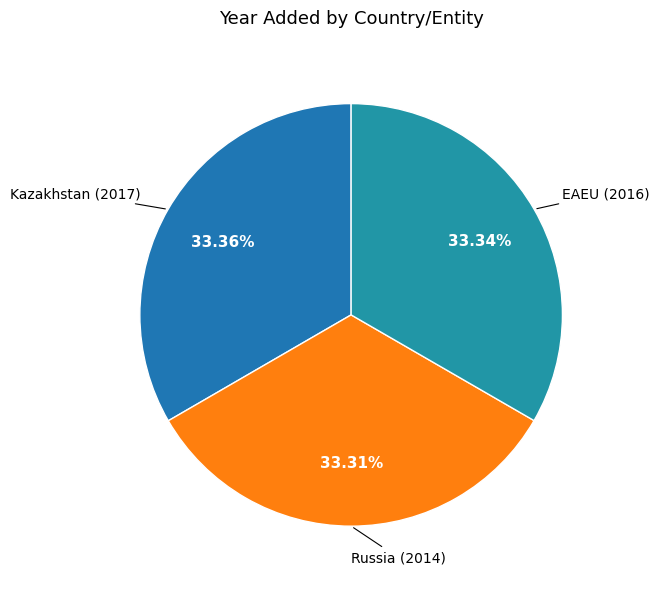

How much of the chart is everything except Kazakhstan?

66.6%